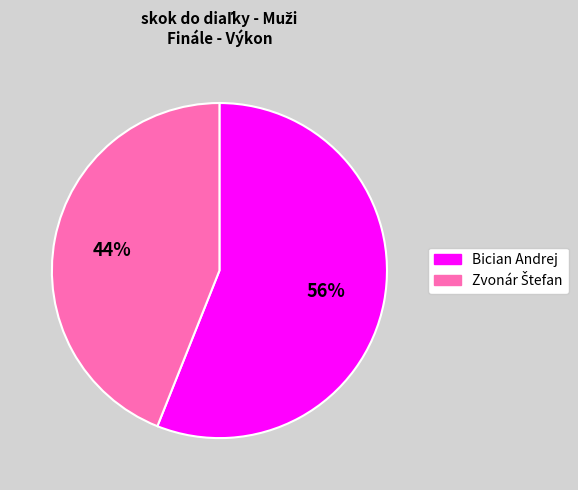

Does Bician Andrej represent more than half of the total?

Yes